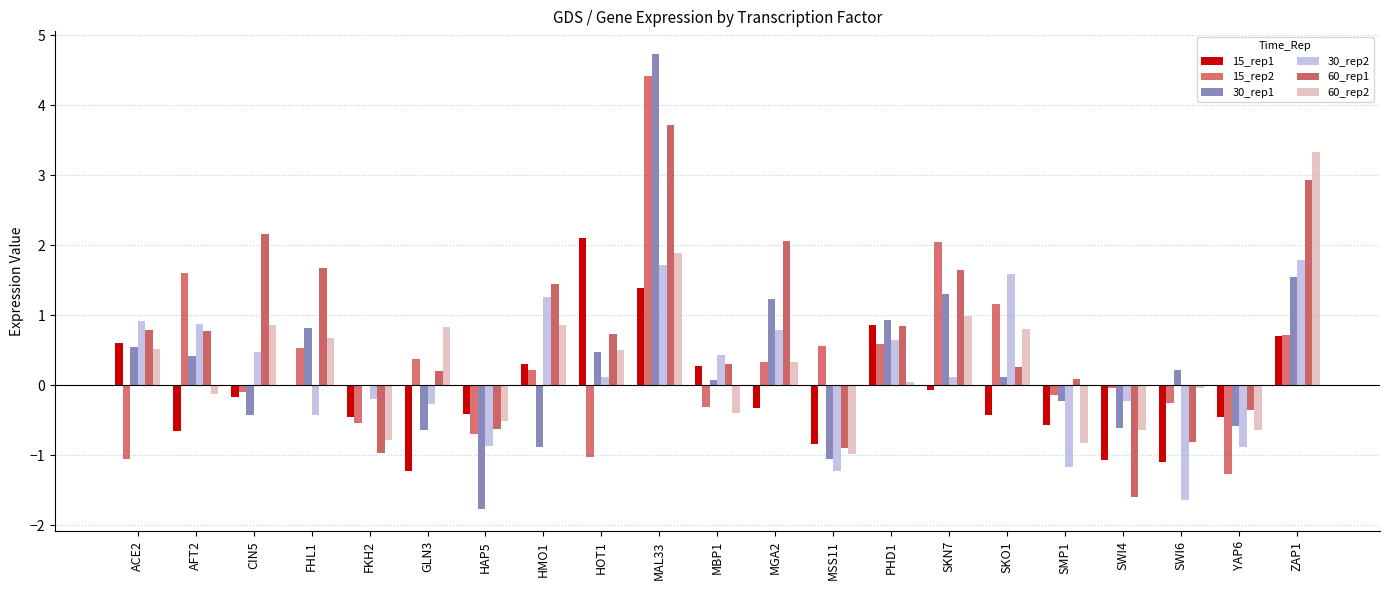

The value of 30_rep2 at ZAP1 is 0.5. True or false?

False